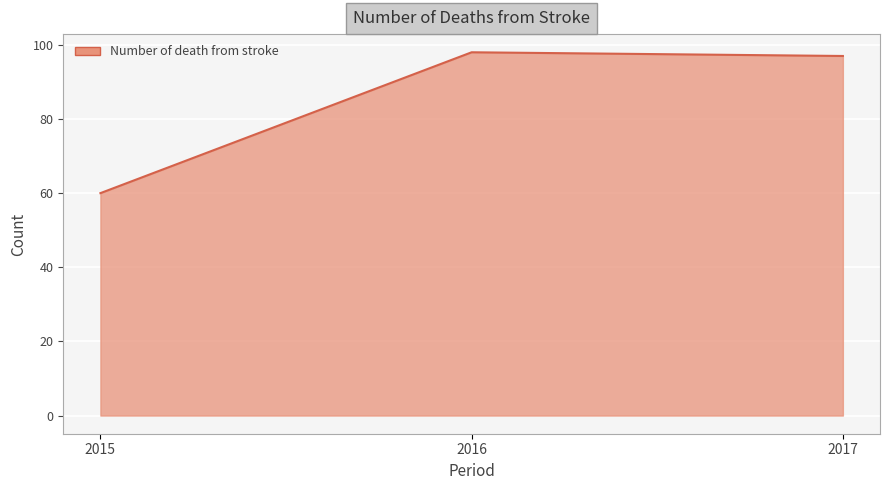

How many categories are shown in the chart?

3